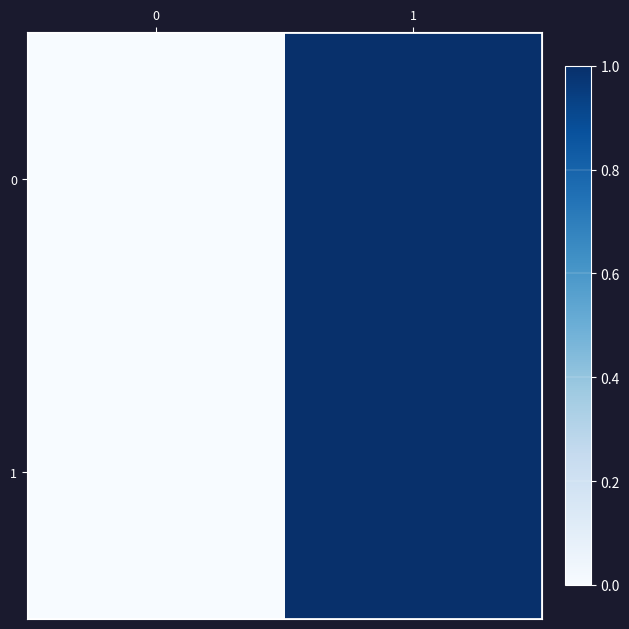

Which series has the largest total across all categories?

row_0